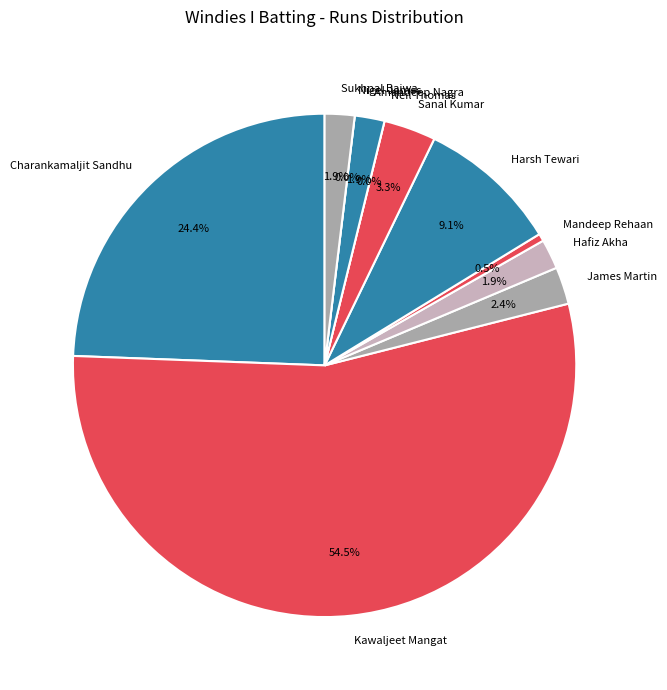

Do Sanal Kumar and Amandeep Nagra together represent more than half of the pie?

No